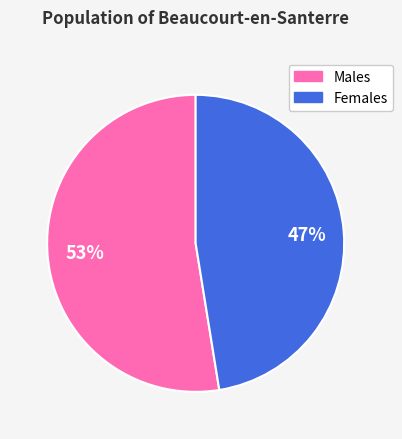

To the nearest percent, what is the average slice percentage?

50%